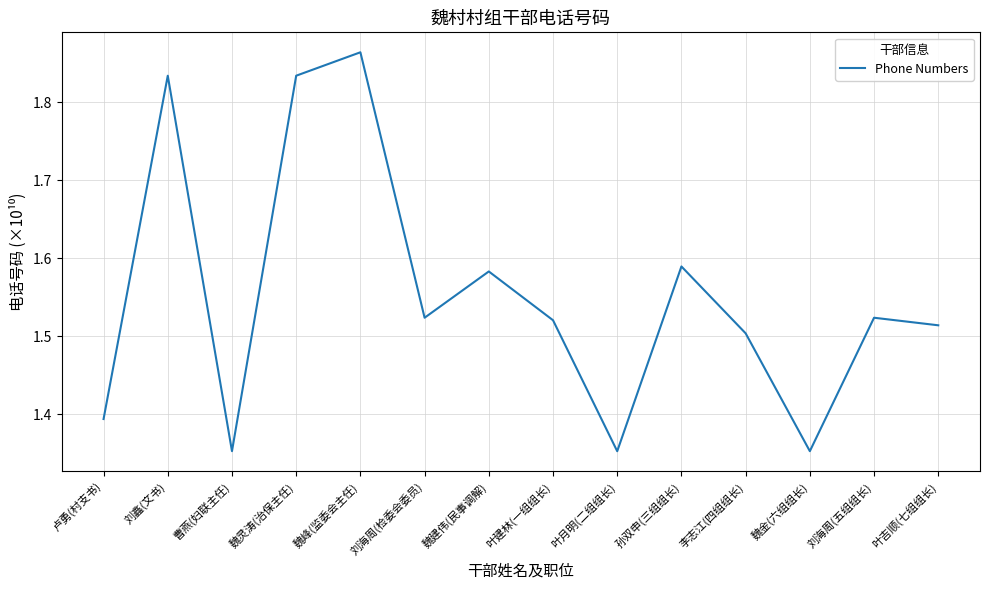

Which has a higher value, 孙双申(三组组长) or 叶月明(二组组长)?

孙双申(三组组长)